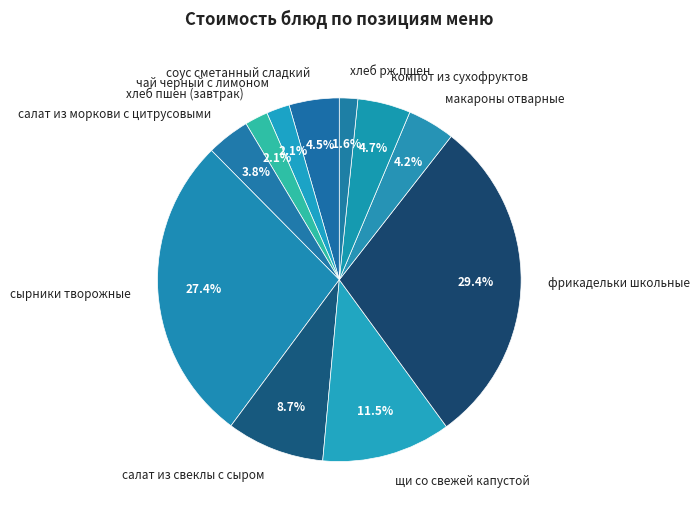

Which category has the biggest portion of the pie?

фрикадельки школьные